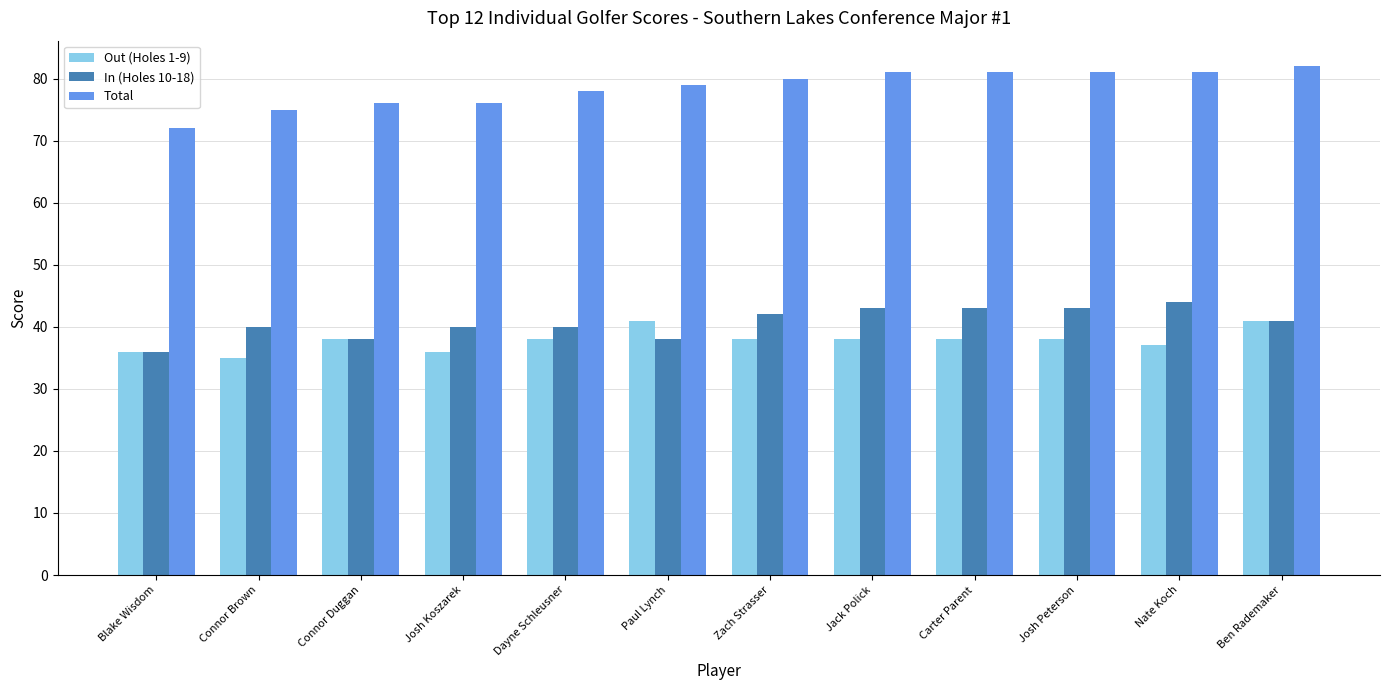

What are all the series names shown in the legend?

Out (Holes 1-9), In (Holes 10-18), Total